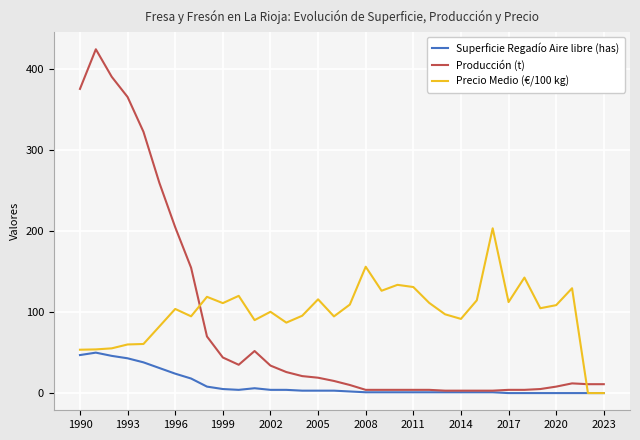

Which series ends up on top after the final intersection of Precio Medio (€/100 kg) and Producción (t)?

Producción (t)